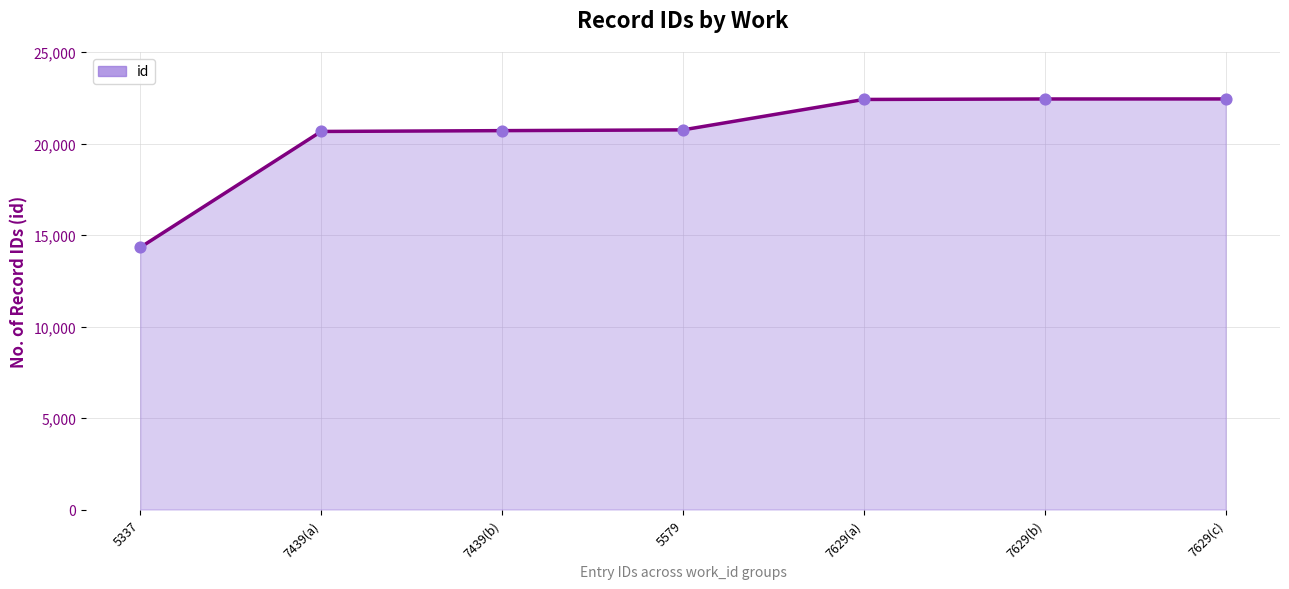

What is the change in value from 7439(b) to 7629(b)?

+1730